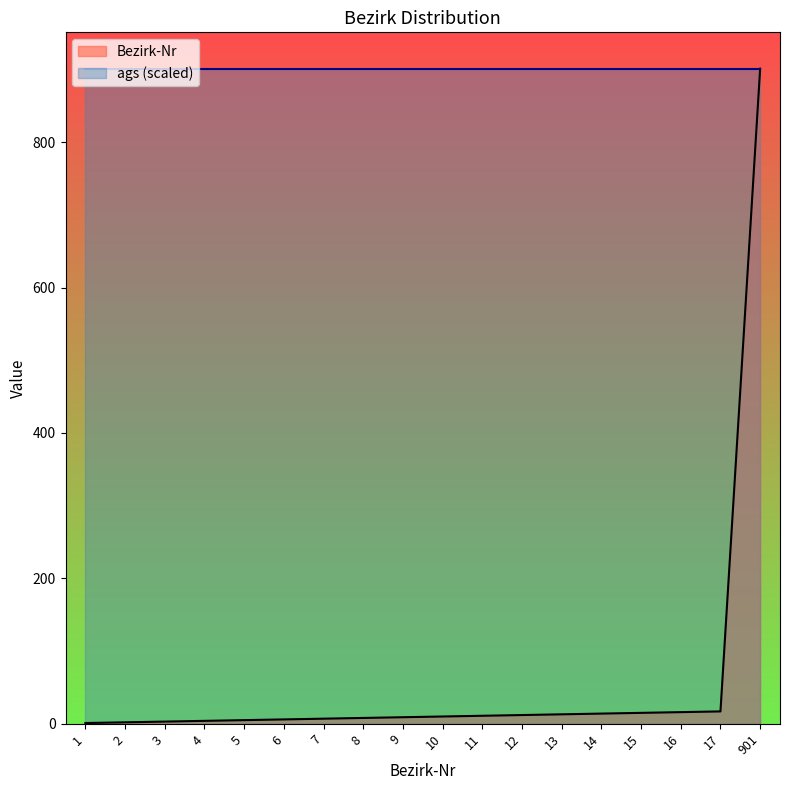

Reading left to right, list all the values displayed in this chart.

1	2	3	4	5	6	7	8	9	10	11	12	13	14	15	16	17	901